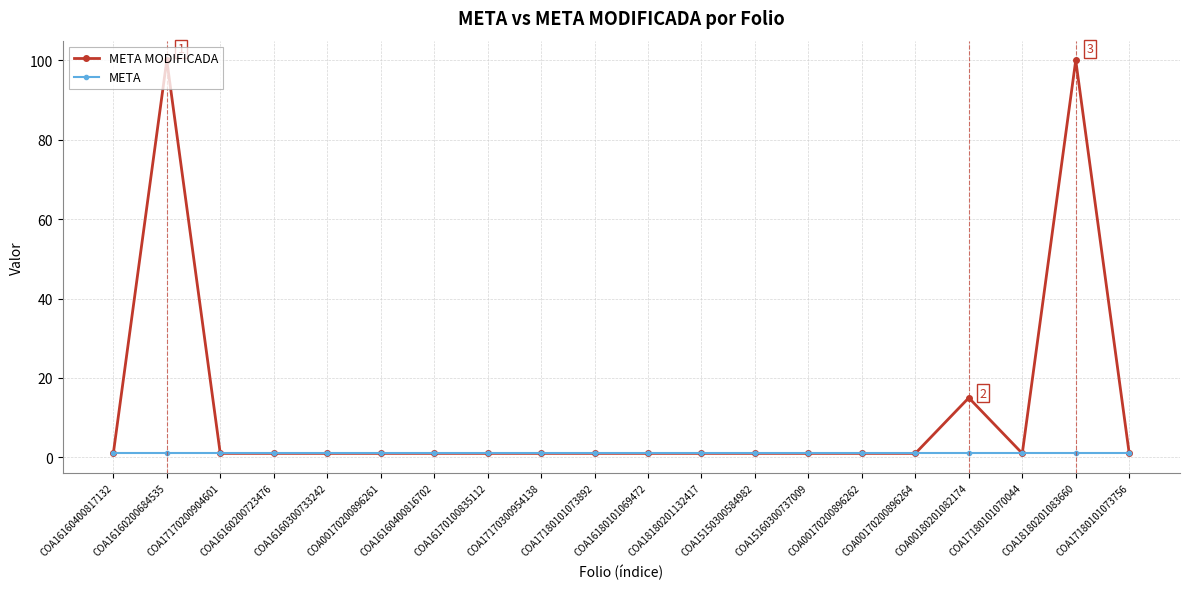

List the series in order of their overall mean, highest first.

META MODIFICADA, META